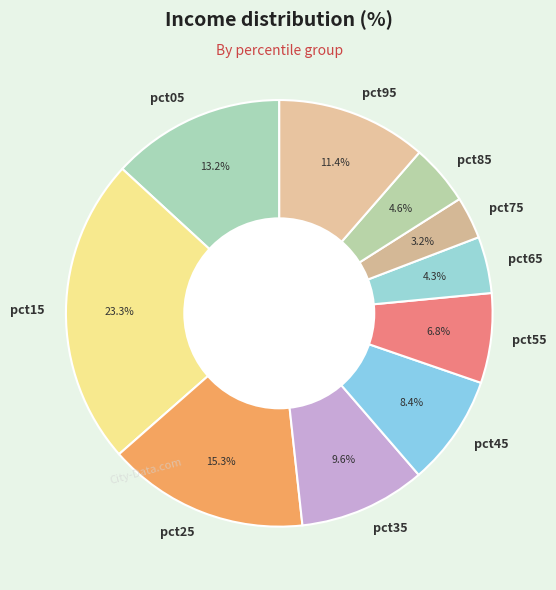

What percentage is NOT represented by pct35?

90.4%